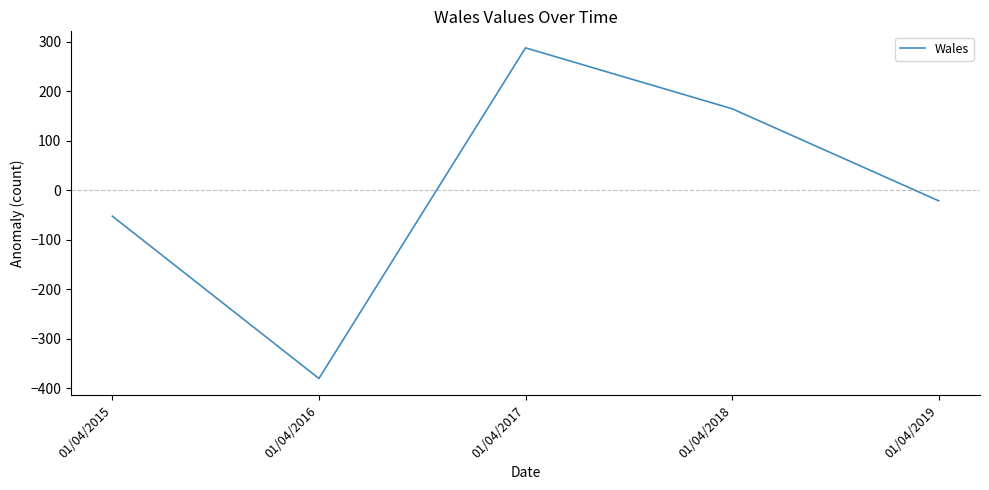

What is the change in value from 01/04/2016 to 01/04/2017?

+668